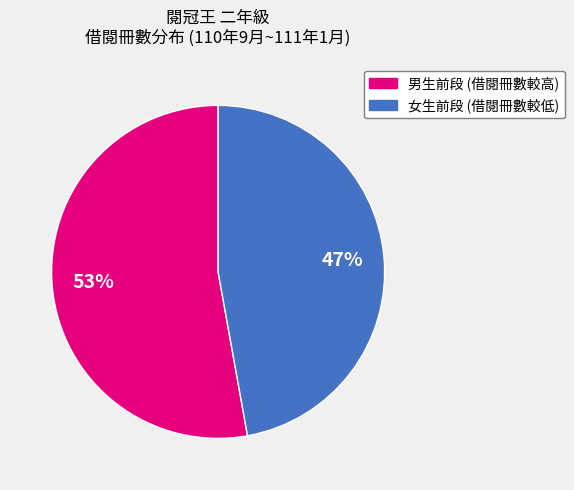

Which slice is the largest?

男生前段 (借閱冊數較高)